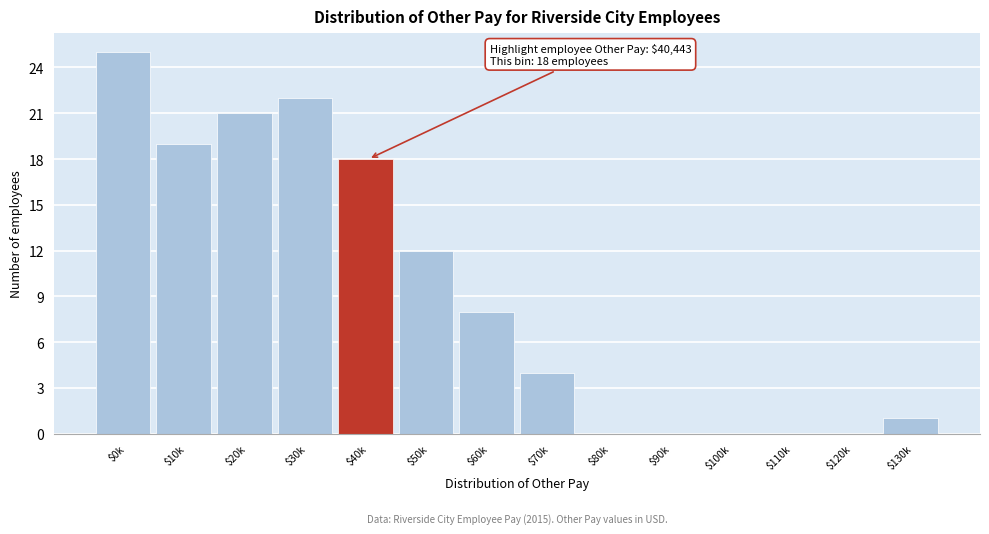

What is the maximum value shown in the chart?

25